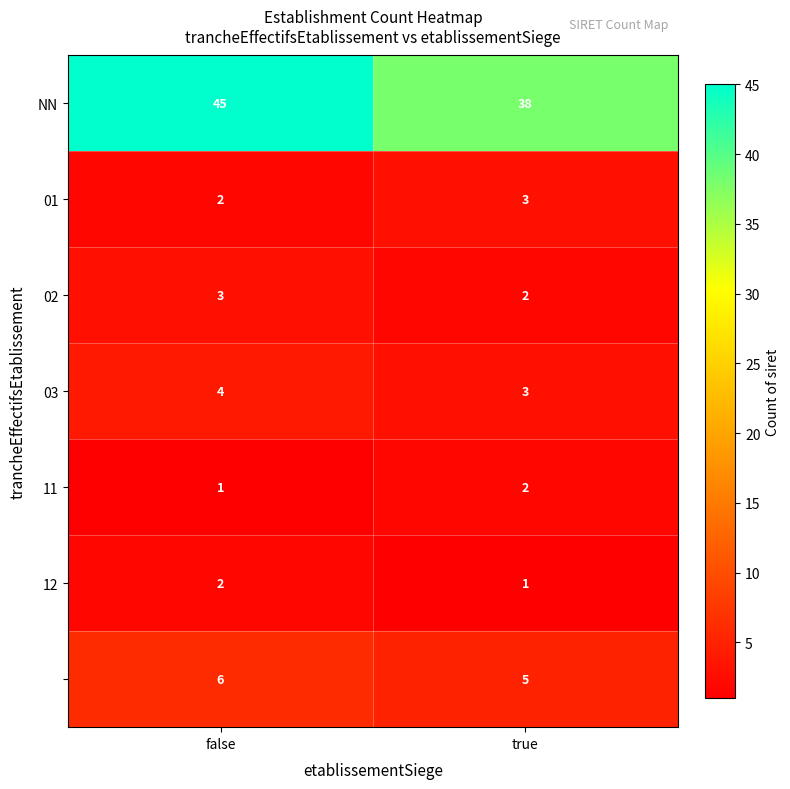

What is the spread (max minus min) of values at true?

37